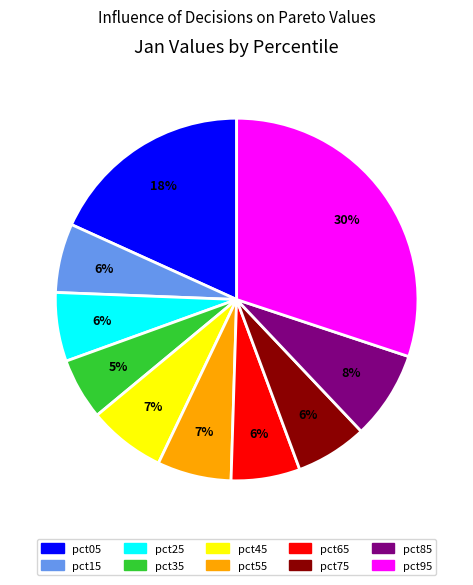

To the nearest percent, what is the average slice percentage?

10%